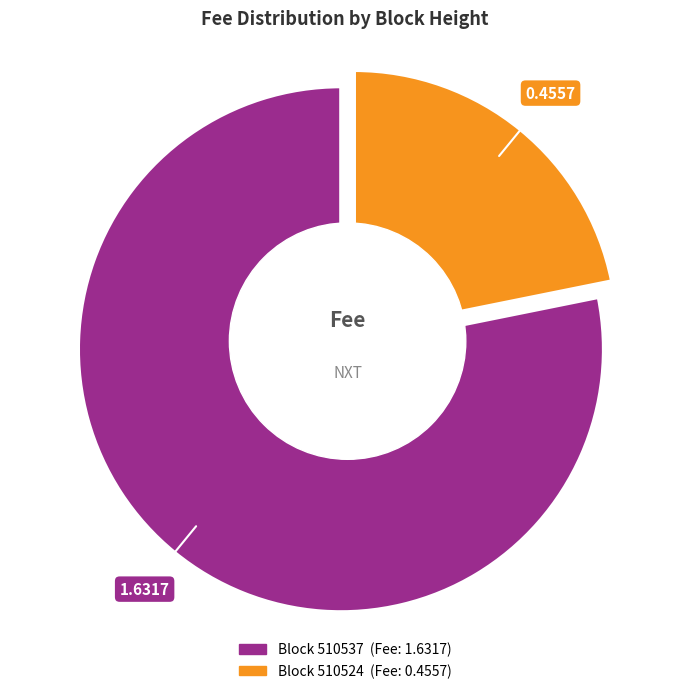

To the nearest percent, what is the combined percentage of 510524 and 510537?

100%